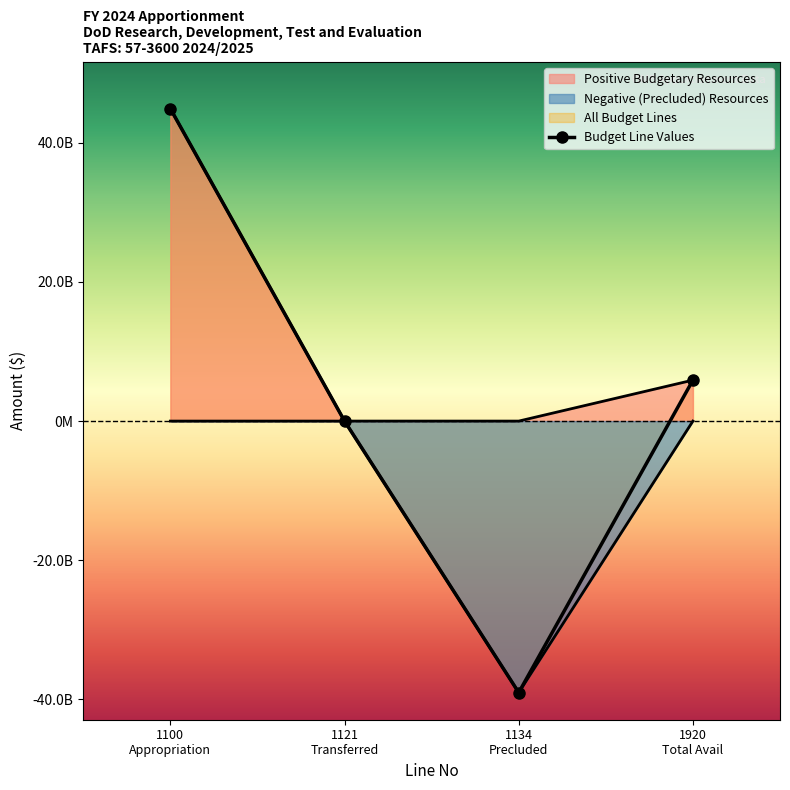

What is the average value?

2944611629